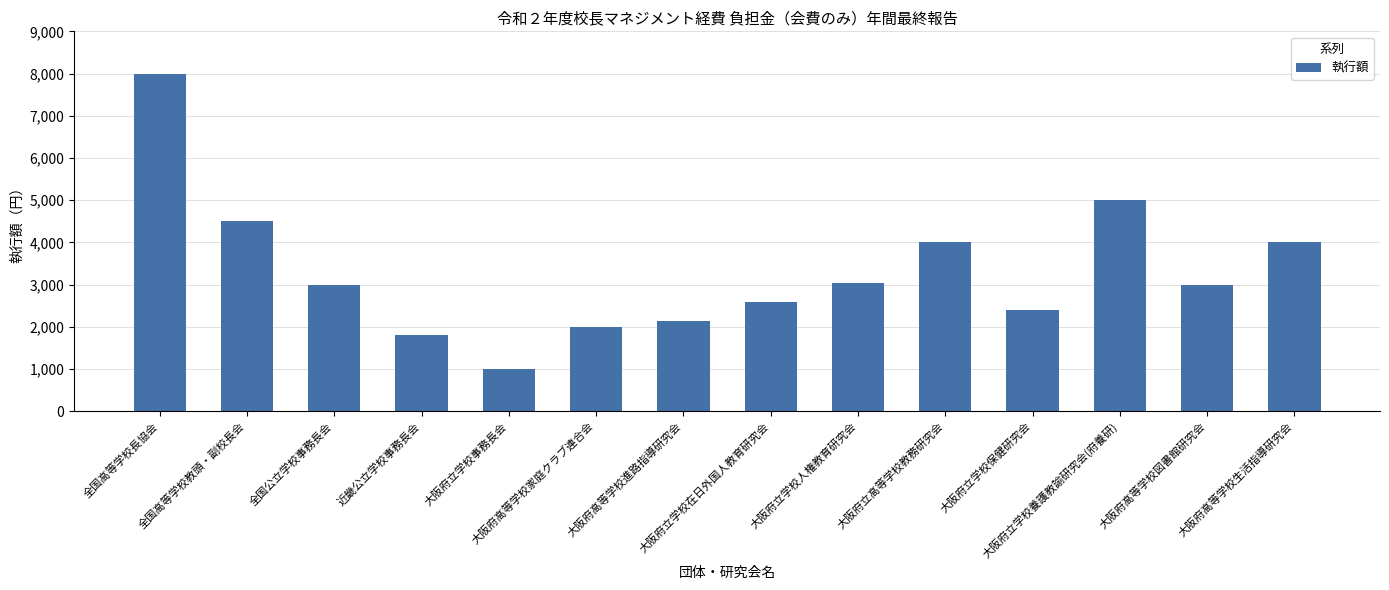

What is the label of the 14th bar from the right?

全国高等学校長協会